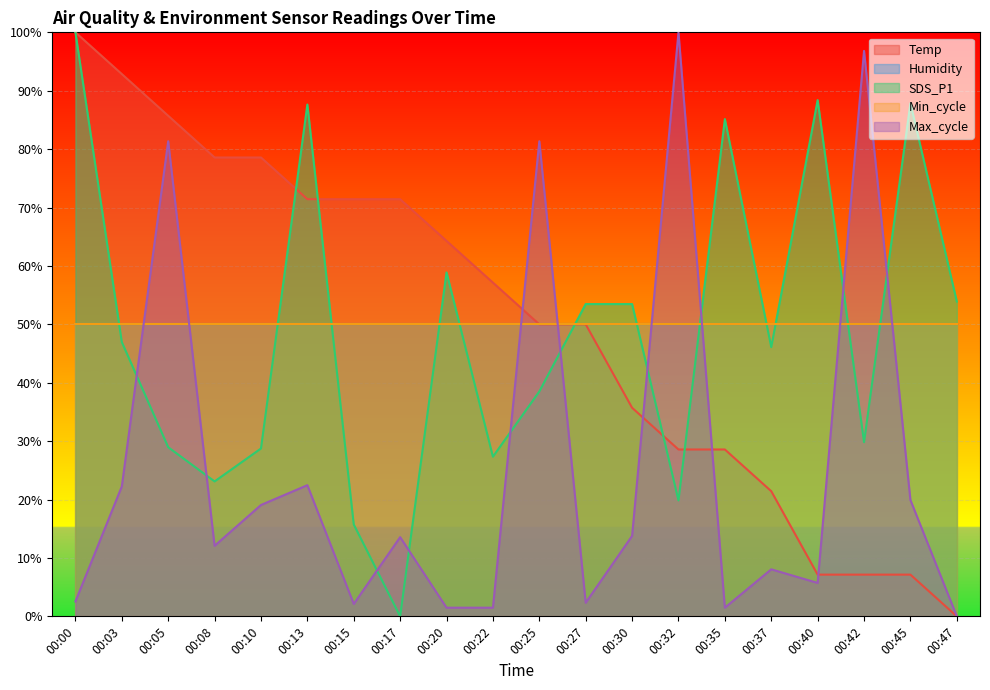

What is the spread (max minus min) of values at 00:42?

89.7